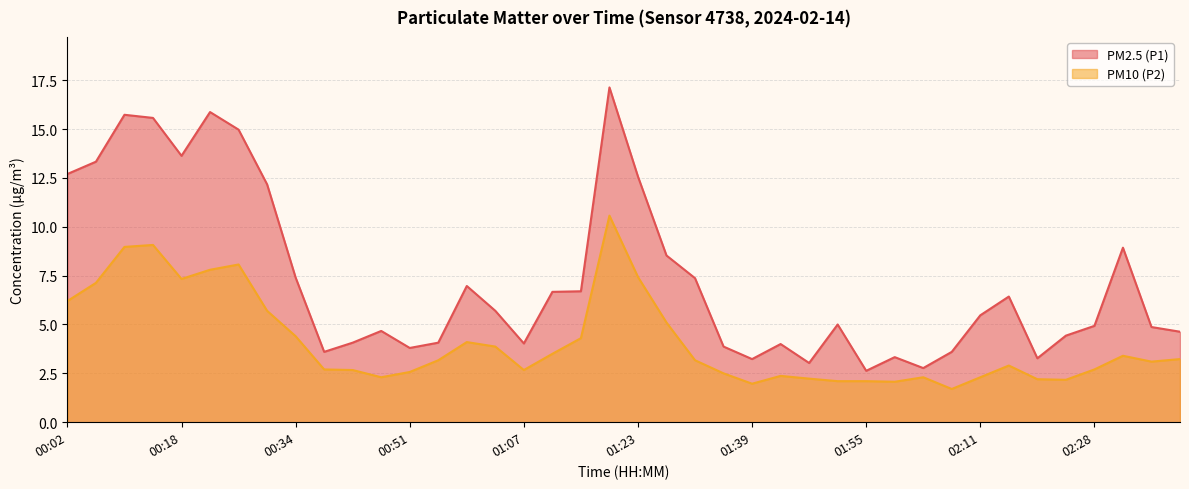

Which series changed the most between 00:26 and 01:59?

PM2.5 (P1)